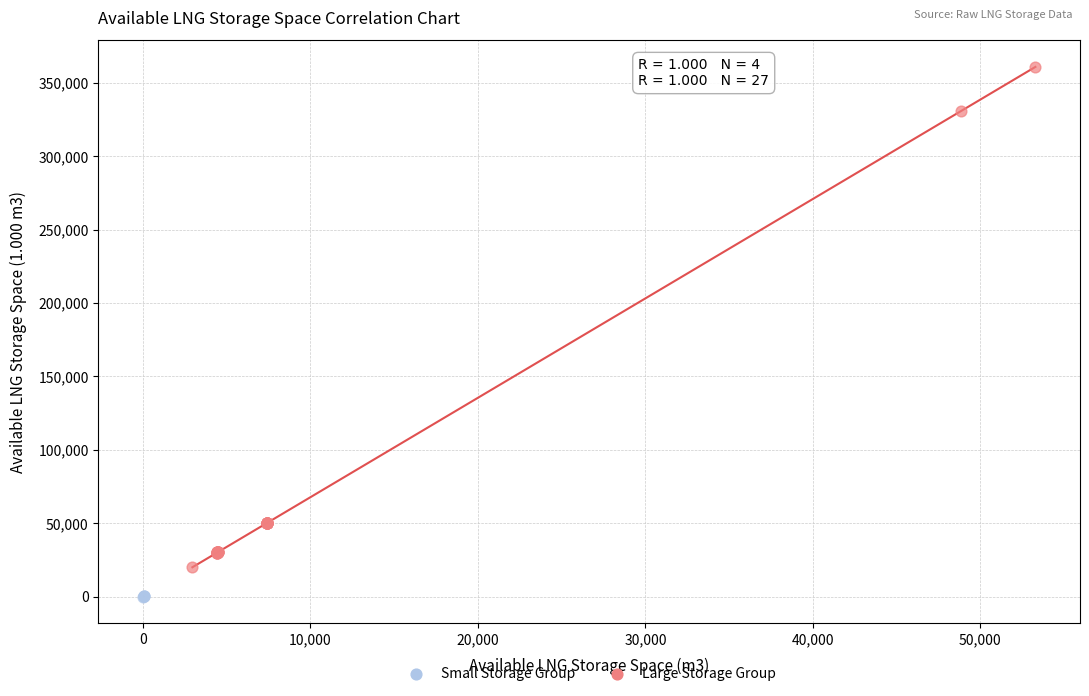

Which series has the largest Y range (max minus min)?

Large Storage Group